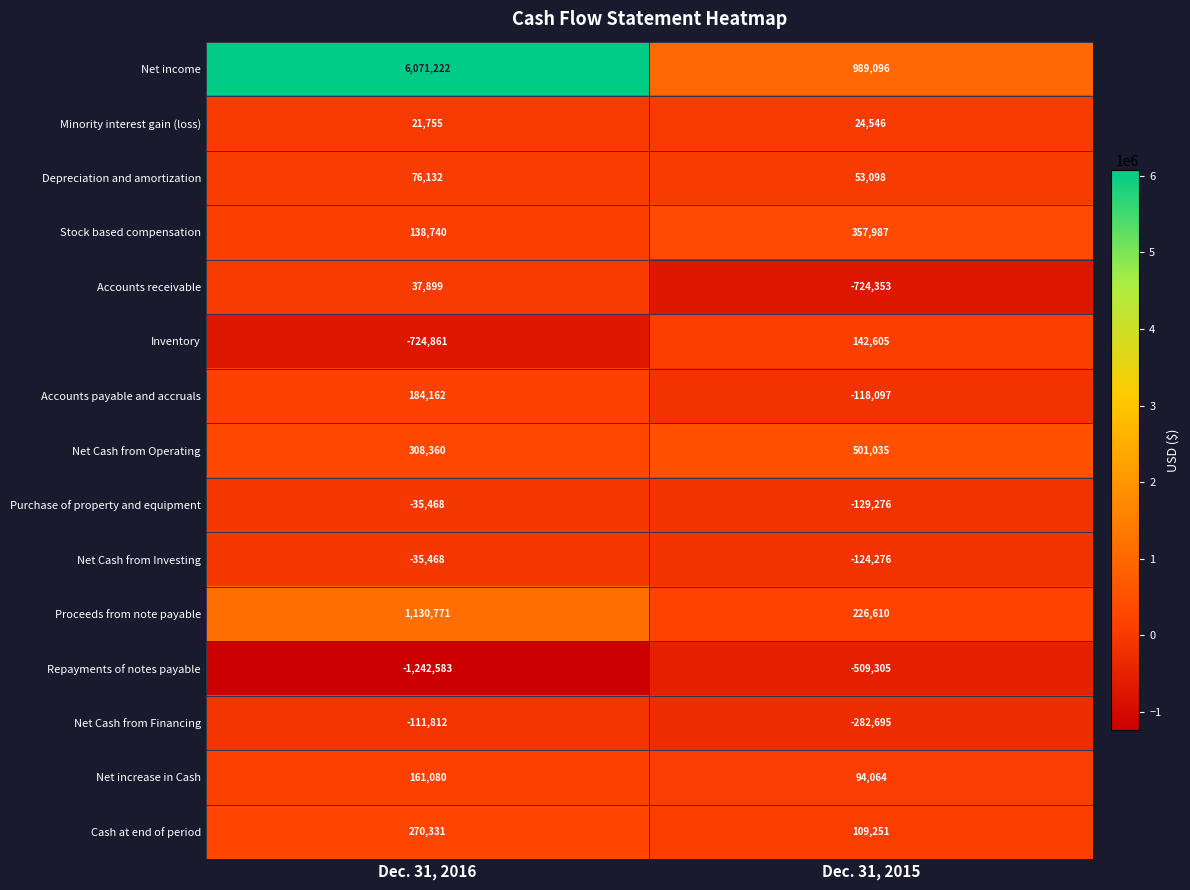

How many values in the Cash at end of period series are below 270331?

1